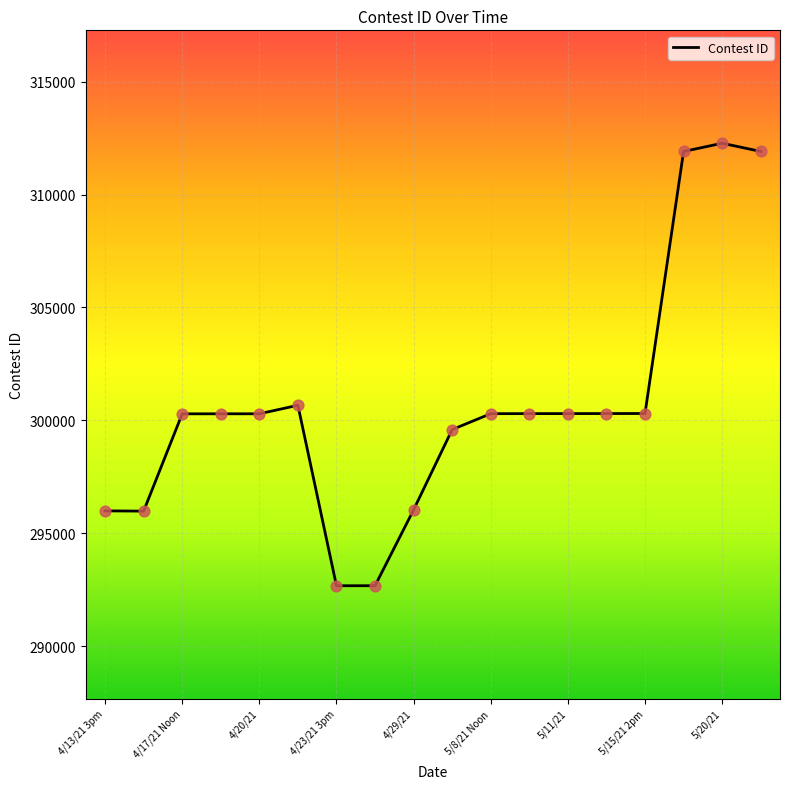

What is the maximum value shown in the chart?

312272